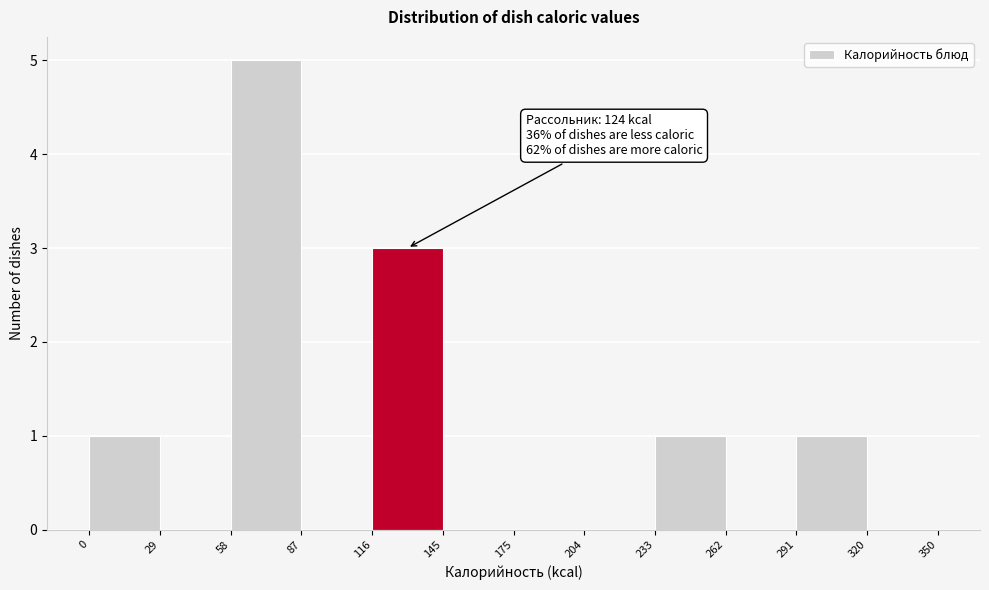

Which range on the x-axis has the tallest bar?

58 to 87